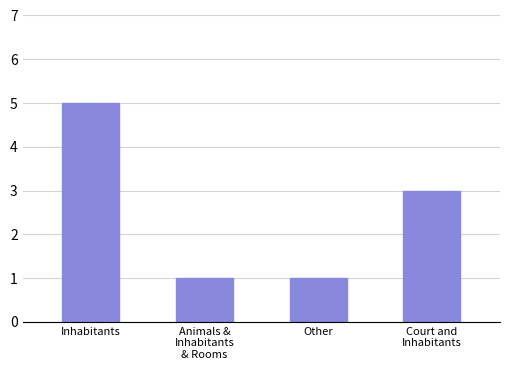

How many data points are less than 3?

2